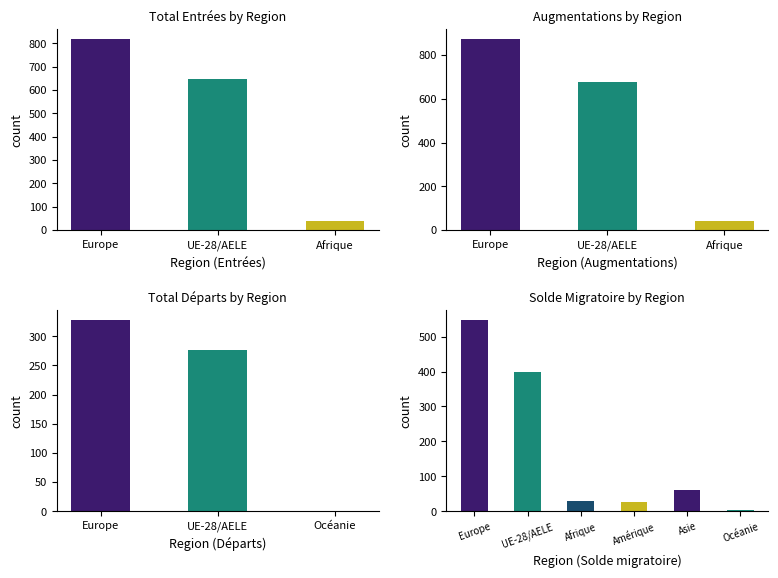

Which category has the lowest value across all series?

Océanie